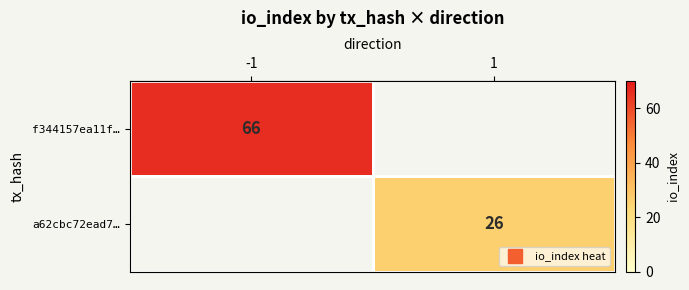

At how many categories does at least one series exceed 45?

1